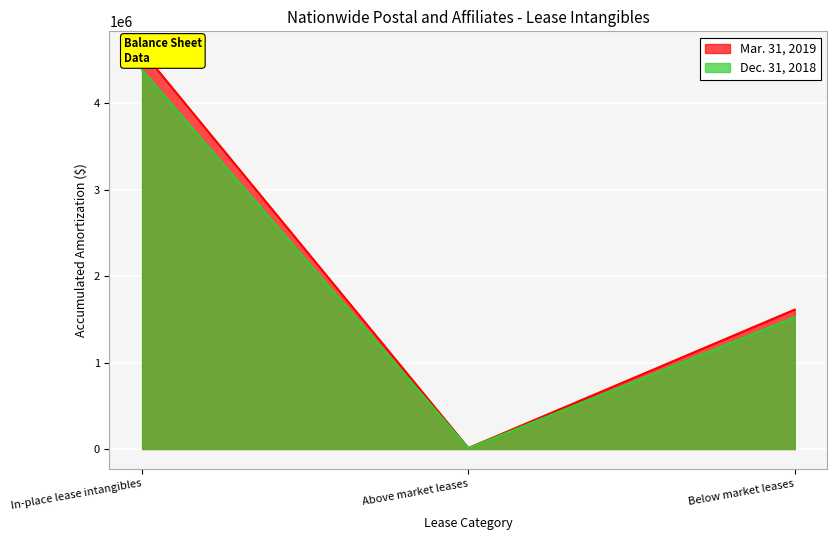

What is the spread (max minus min) of values at In-place lease intangibles?

216293